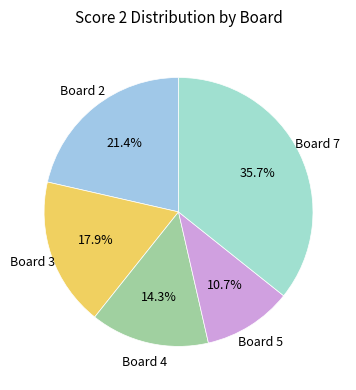

How many slices are in this pie chart?

5